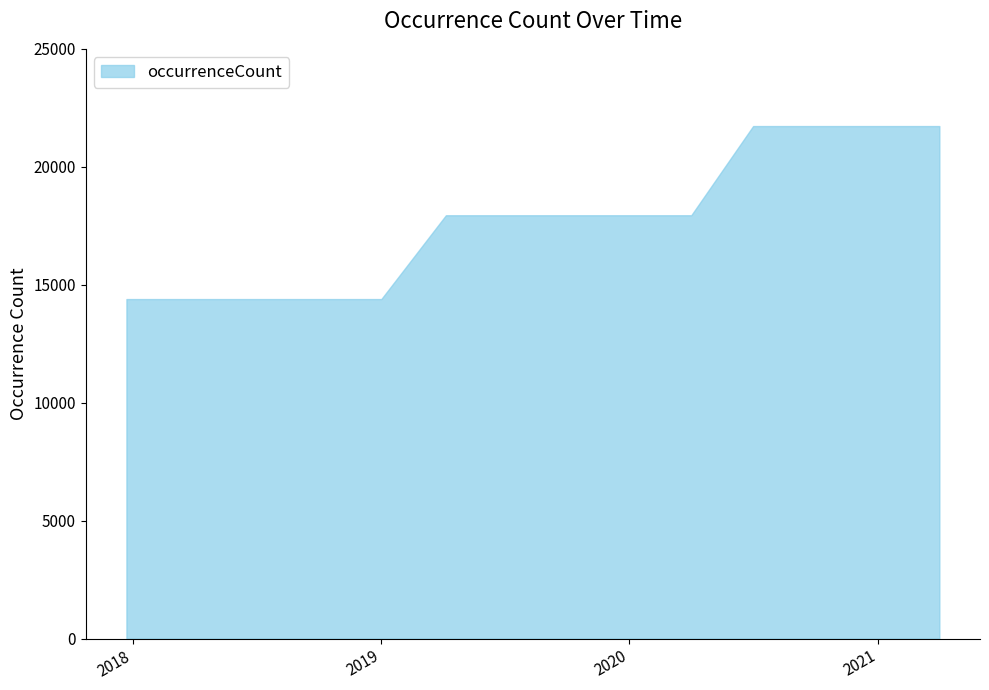

What is the smallest value displayed?

14392